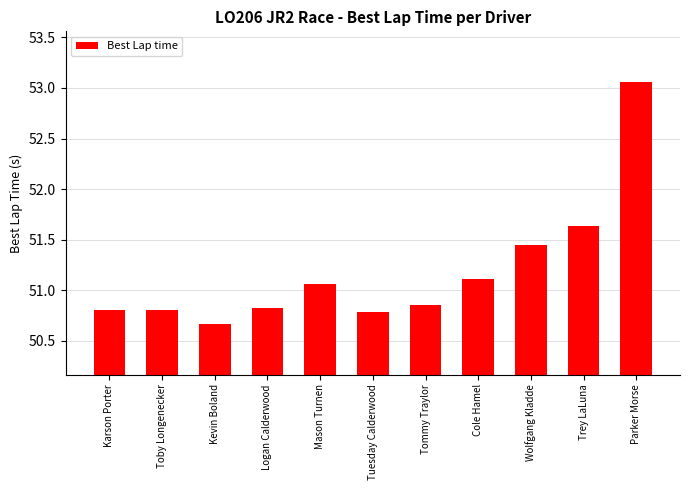

What is the label of the 3rd bar from the left?

Kevin Boland